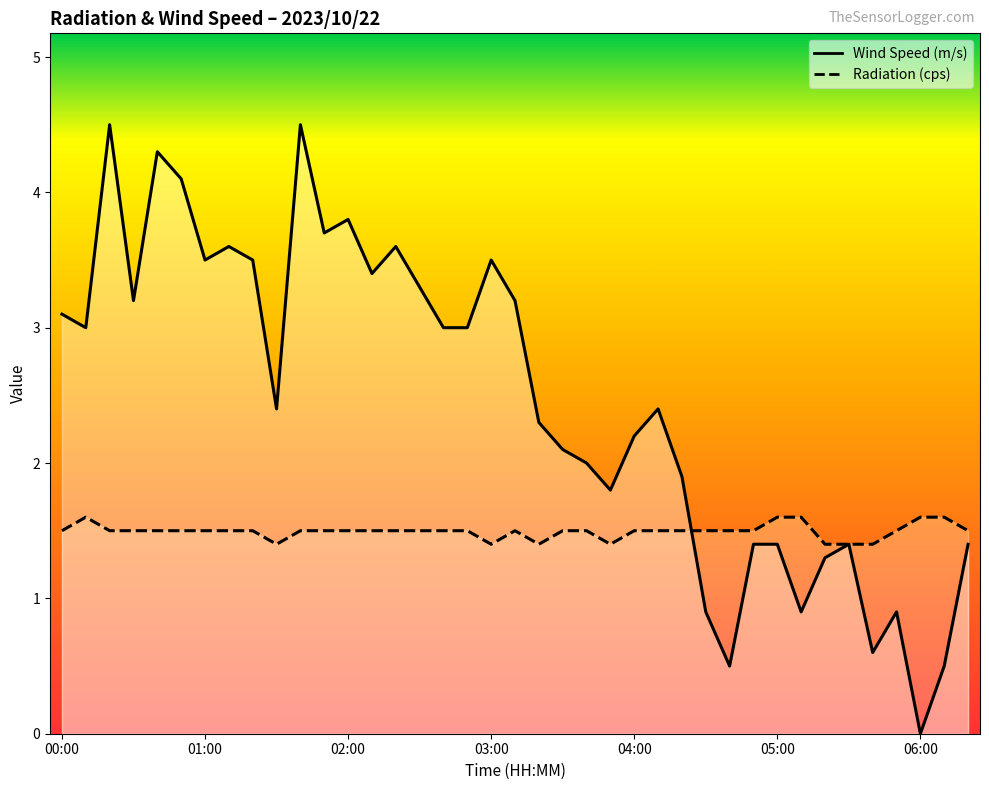

At 00:20, list the series in order from largest to smallest.

Wind Speed (m/s), Radiation (cps)